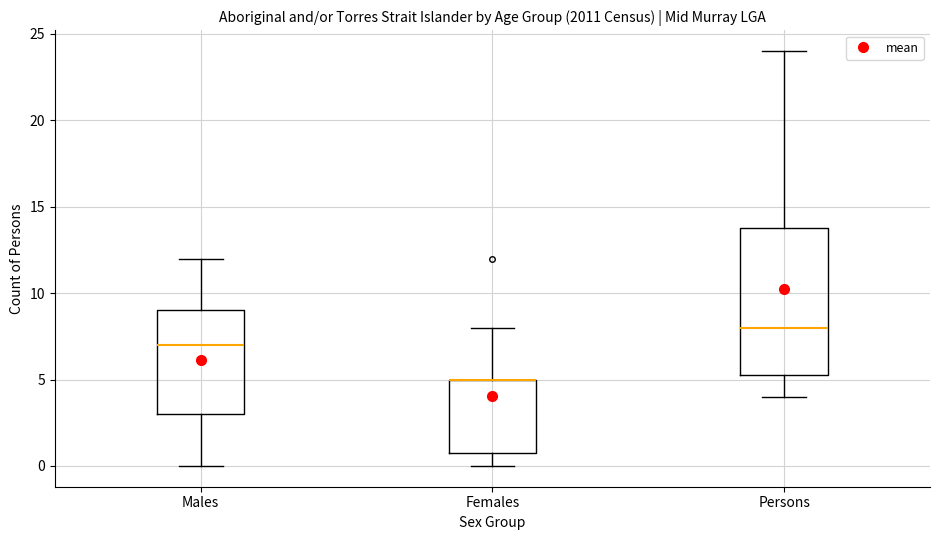

Comparing the boxes themselves (not the whiskers), which one is the tallest?

Persons